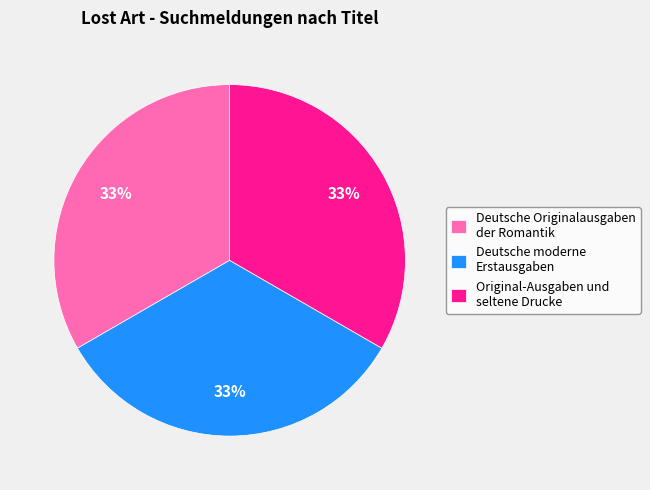

Approximately how many times larger is the value at Original-Ausgaben und seltene Drucke compared to Deutsche Originalausgaben der Romantik?

1.0